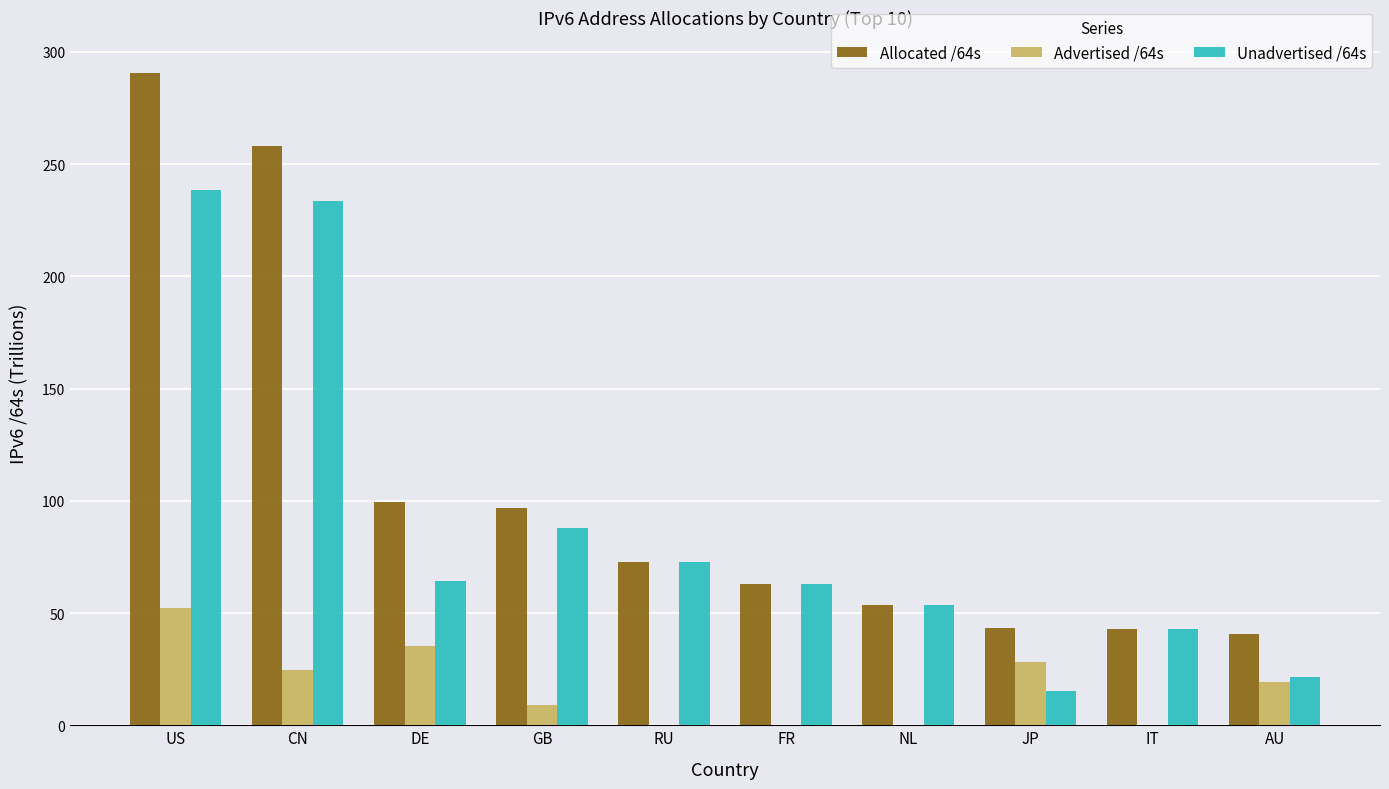

True or false: Allocated /64s has a value of 72.8 at RU.

True